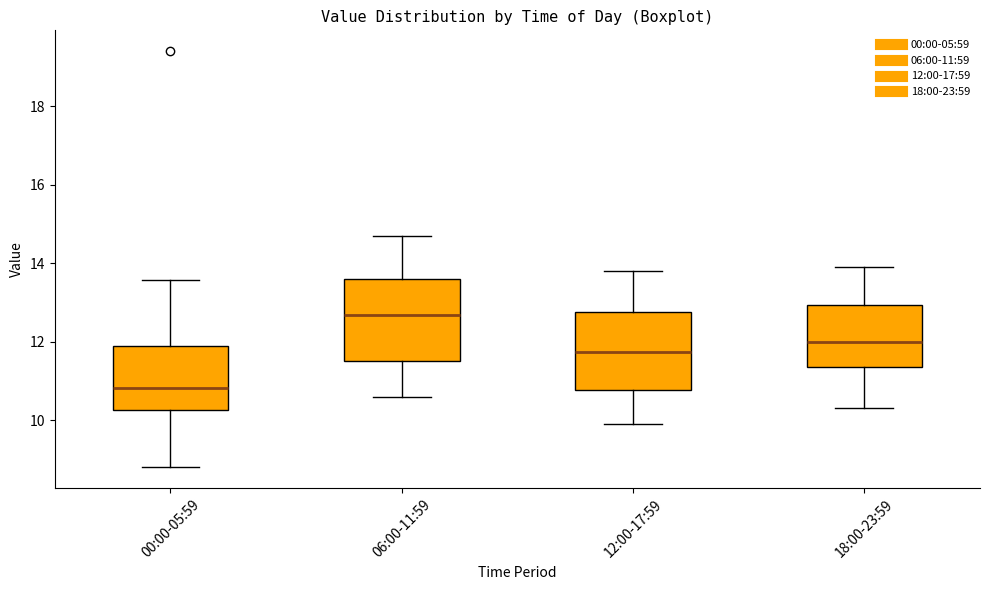

Reading left to right, read every box against the y-axis: the position of its median line, the range the box covers, and the ends of its whiskers. The values are not printed on the chart, so give them approximately, as read against the axis.

00:00-05:59: median 10.8, box 10.2 to 11.8, whiskers 8.8 to 13.6
06:00-11:59: median 12.6, box 11.6 to 13.6, whiskers 10.6 to 14.8
12:00-17:59: median 11.8, box 10.8 to 12.8, whiskers 10.0 to 13.8
18:00-23:59: median 12.0, box 11.4 to 13.0, whiskers 10.4 to 14.0